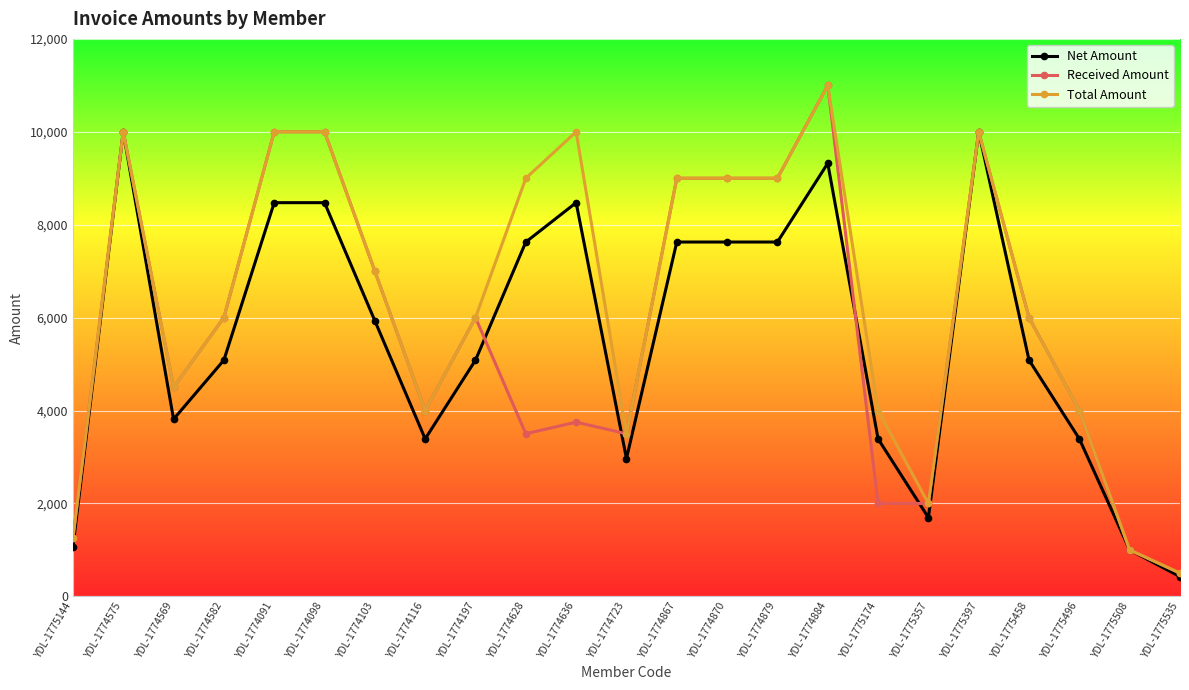

The value of Net Amount at YDL-1775174 is 2228.8. True or false?

False